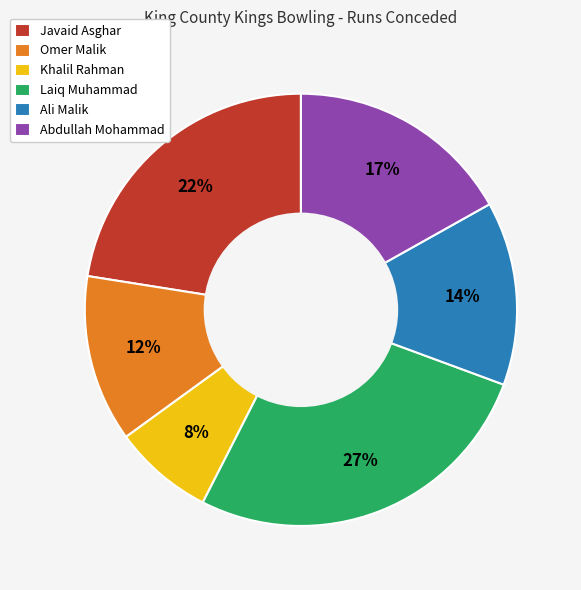

What is the smallest slice in the pie chart?

Khalil Rahman